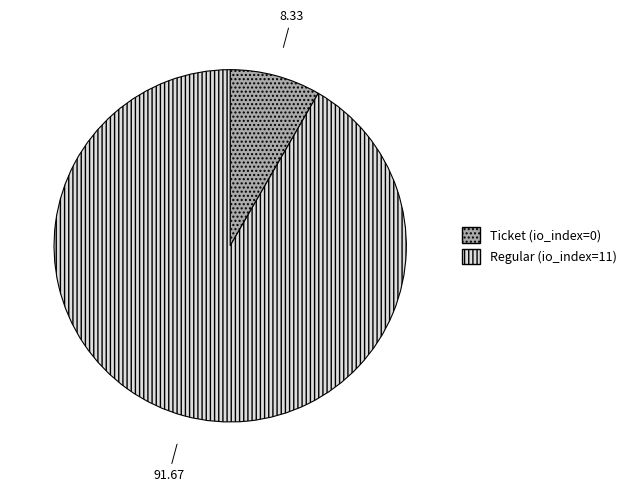

Which has a higher value, Regular (io_index=11) or Ticket (io_index=0)?

Regular (io_index=11)